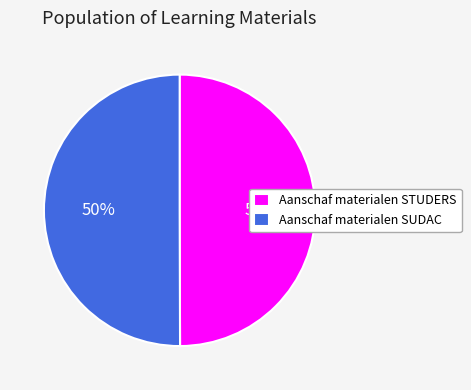

Approximately how many times larger is the value at Aanschaf materialen SUDAC compared to Aanschaf materialen STUDERS?

1.0